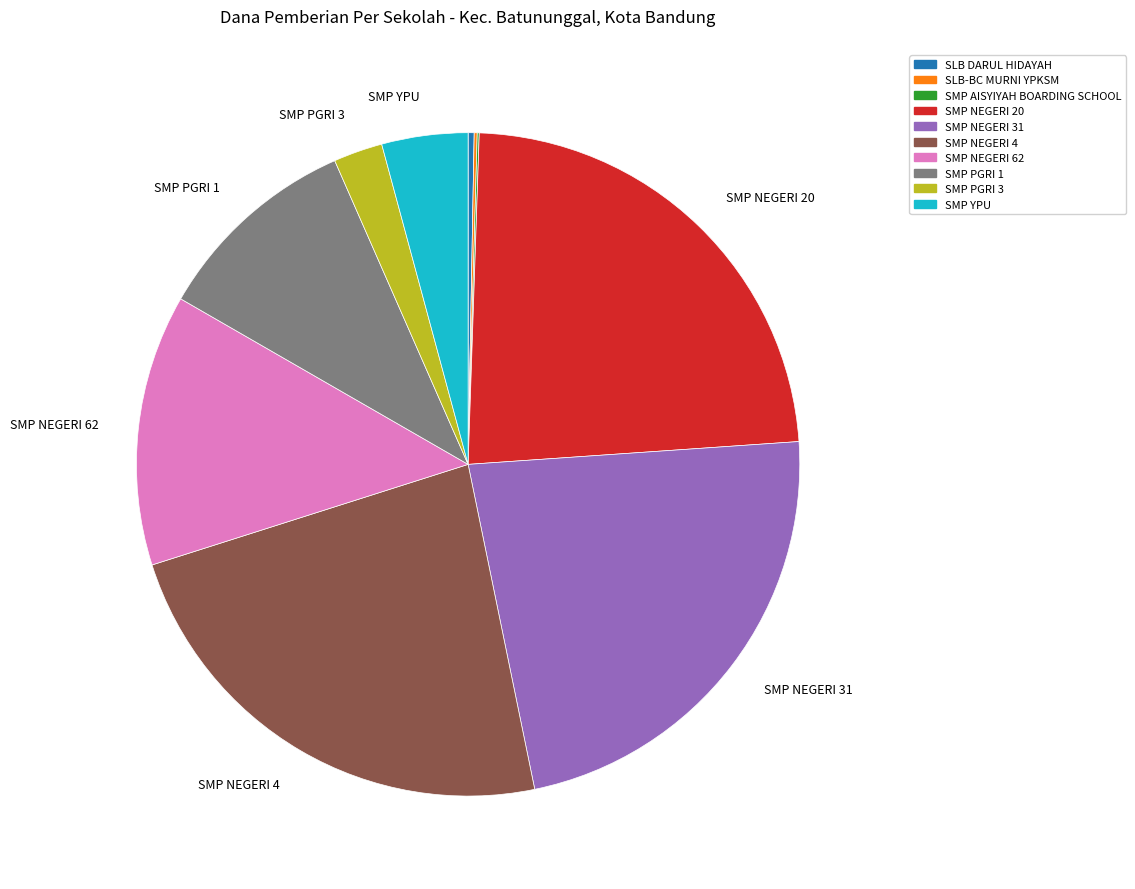

Is there any slice that represents more than half of the pie?

No